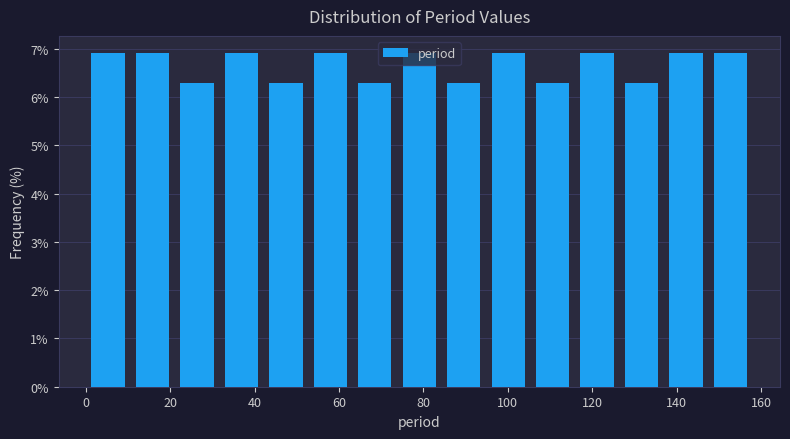

Reading left to right, transcribe this chart: for each bar, give the range it covers on the x-axis and its height. Neither the bar edges nor the heights are printed on the chart, so give them approximately, as read against the axes.

0 to 10: 6.9
10 to 22: 6.9
22 to 32: 6.3
32 to 42: 6.9
42 to 52: 6.3
52 to 64: 6.9
64 to 74: 6.3
74 to 84: 6.9
84 to 94: 6.3
94 to 106: 6.9
106 to 116: 6.3
116 to 126: 6.9
126 to 136: 6.3
136 to 148: 6.9
148 to 158: 6.9